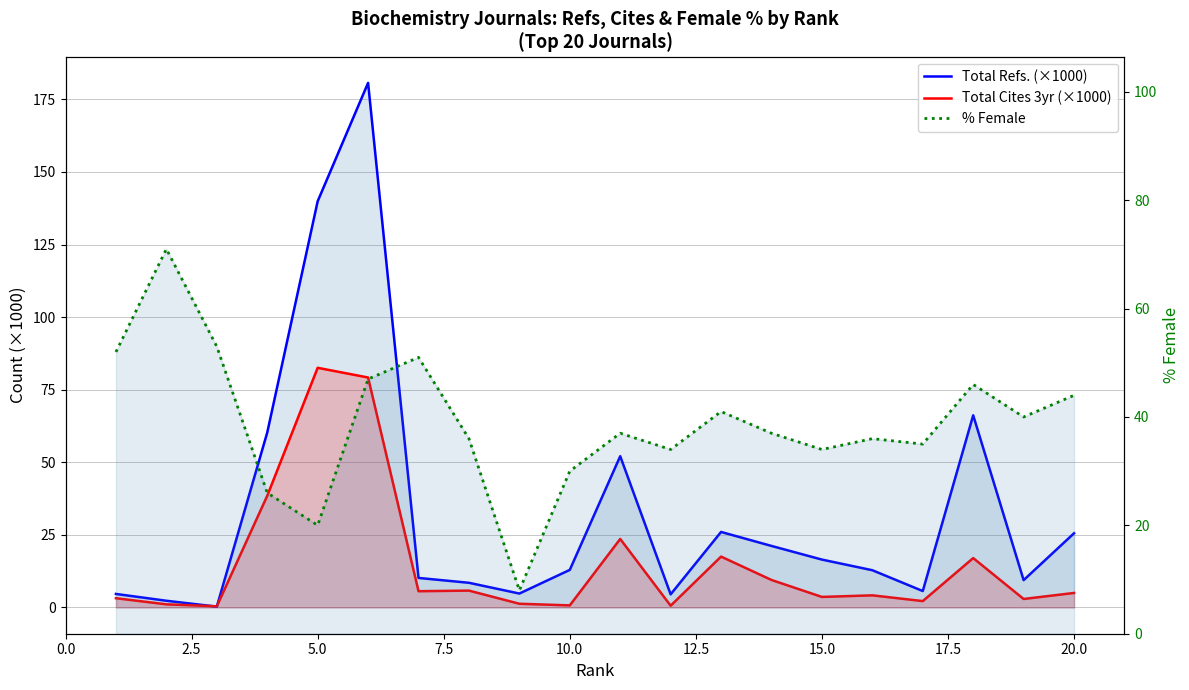

Reading left to right, what are all the values shown in this chart?

Total Refs. (×1000): 4.7	2.3	0.3	60.3	139.9	180.7	10.2	8.5	4.8	12.9	52.1	4.5	26.0	21.2	16.5	12.8	5.7	66.2	9.4	25.6
Total Cites 3yr (×1000): 3.2	1.1	0.4	38.5	82.5	79.2	5.6	5.8	1.3	0.7	23.6	0.6	17.5	9.5	3.6	4.2	2.2	17.0	2.9	5.0
% Female: 52.0	71.0	53.0	26.0	20.0	47.0	51.0	36.0	8.0	30.0	37.0	34.0	41.0	37.0	34.0	36.0	35.0	46.0	40.0	44.0